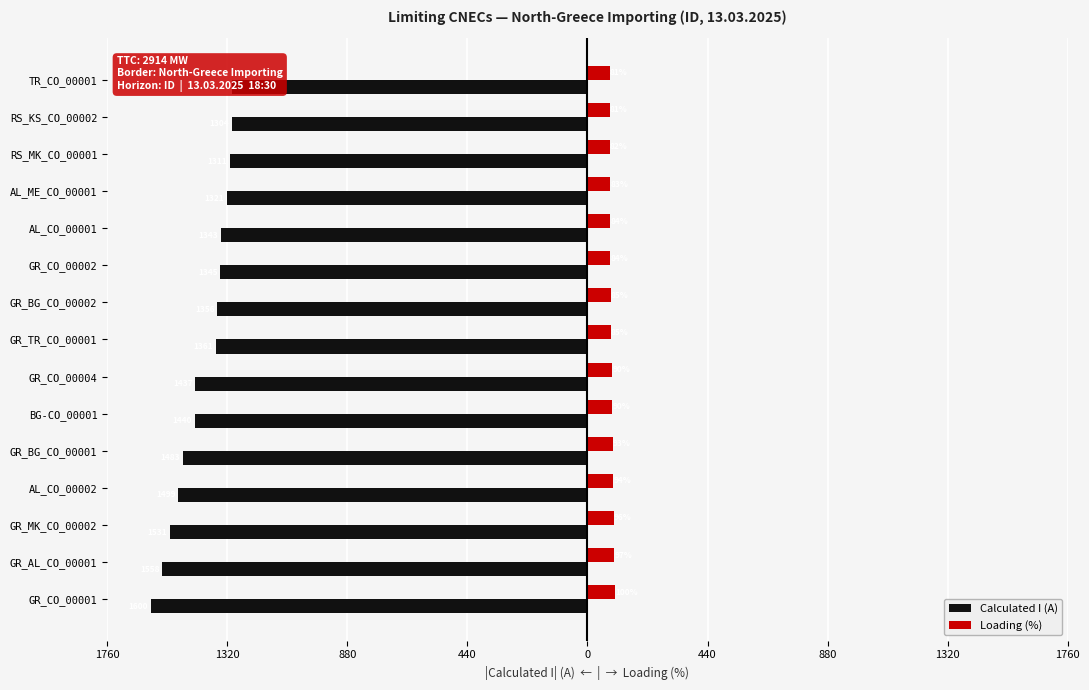

At AL_CO_00002, list the series in order from smallest to largest.

Calculated I (A), Loading (%)